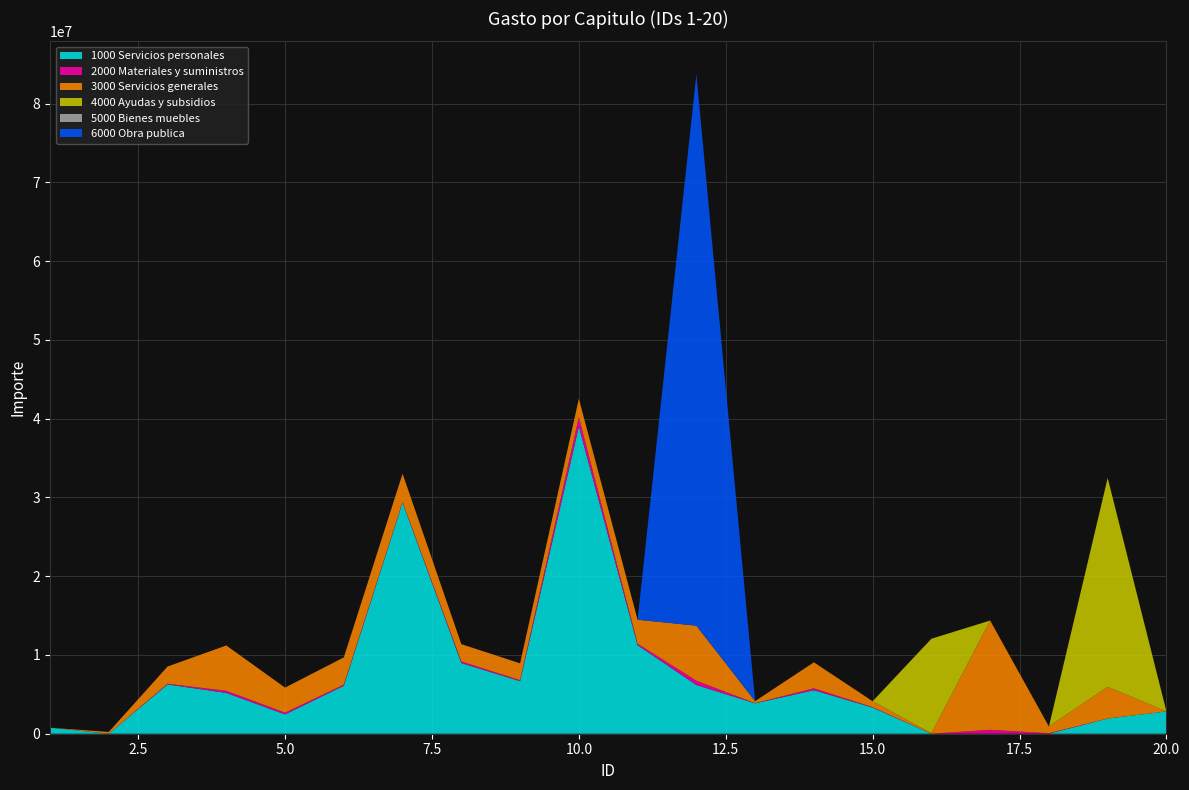

Reading right to left, list all the values displayed in this chart.

1000 Servicios personales: 20=2828528	19=1926116	18=0	17=0	16=0	15=3322710	14=5518735	13=3861292	12=6181729	11=11232248	10=39004885	9=6674734	8=8970220	7=29339202	6=6084924	5=2453331	4=5179696	3=6256869	2=0	1=760176
2000 Materiales y suministros: 20=0	19=0	18=60168	17=497048	16=3924	15=50994	14=249831	13=16998	12=545271	11=200129	10=1196337	9=126160	8=206964	7=69328	6=146452	5=227596	4=271980	3=83059	2=0	1=0
3000 Servicios generales: 20=0	19=4026000	18=856044	17=13871774	16=52144	15=749884	14=3297122	13=262134	12=6988864	11=3040780	10=2327526	9=2134699	8=2197051	7=3605572	6=3457571	5=3172489	4=5752716	3=2189114	2=226000	1=0
4000 Ayudas y subsidios: 20=0	19=26524000	18=0	17=0	16=12000000	15=0	14=0	13=0	12=0	11=0	10=0	9=0	8=0	7=0	6=0	5=0	4=0	3=0	2=0	1=0
5000 Bienes muebles: 20=0	19=0	18=0	17=0	16=0	15=0	14=0	13=0	12=0	11=0	10=0	9=0	8=0	7=0	6=0	5=0	4=0	3=0	2=0	1=0
6000 Obra publica: 20=0	19=0	18=0	17=0	16=0	15=0	14=0	13=0	12=70000000	11=0	10=0	9=0	8=0	7=0	6=0	5=0	4=0	3=0	2=0	1=0